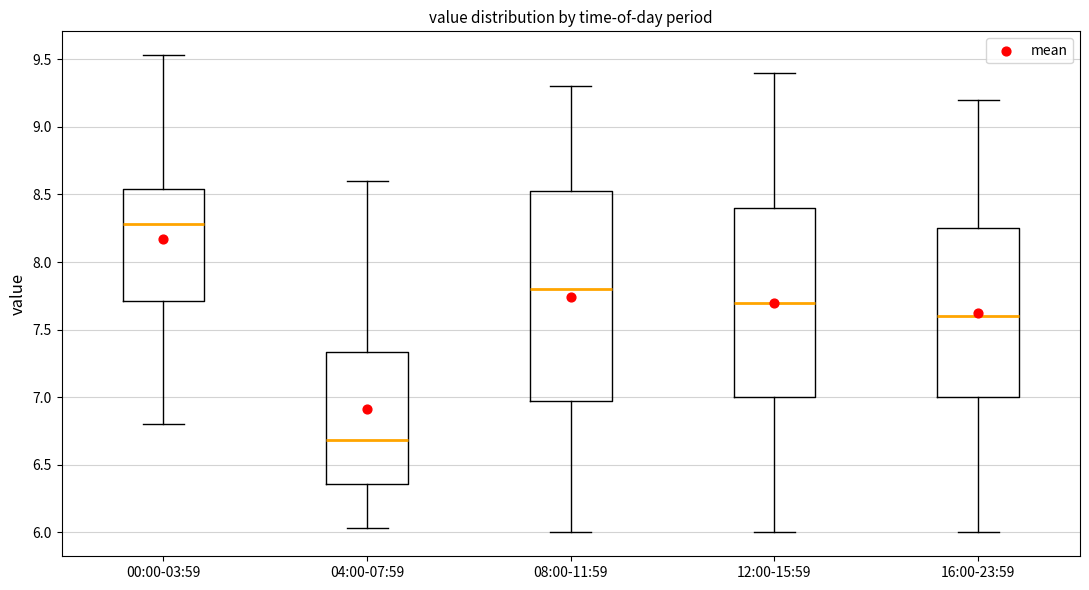

Which box's median line is the lowest?

04:00-07:59